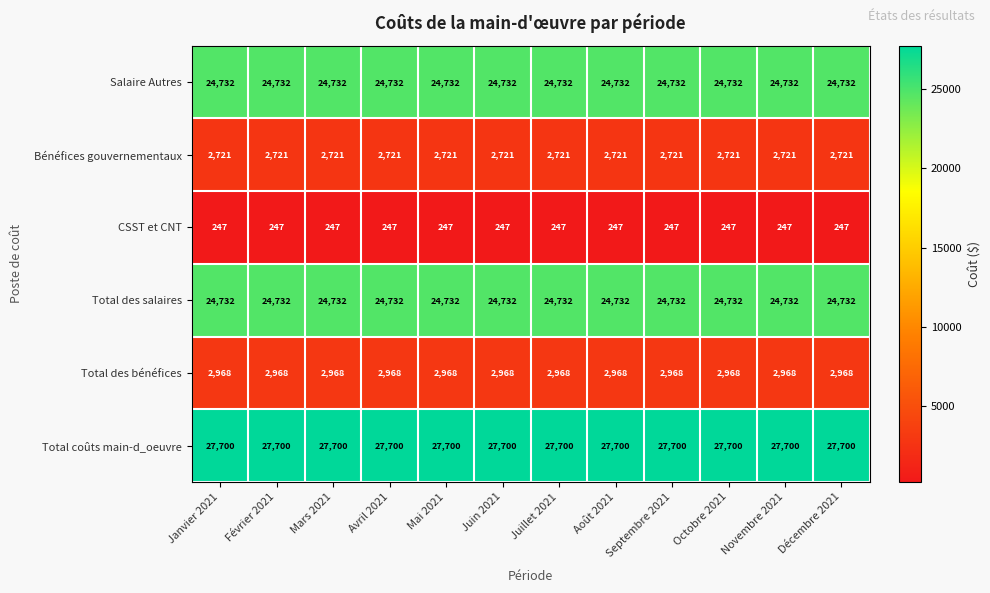

What is the average value of the Salaire Autres series?

24732